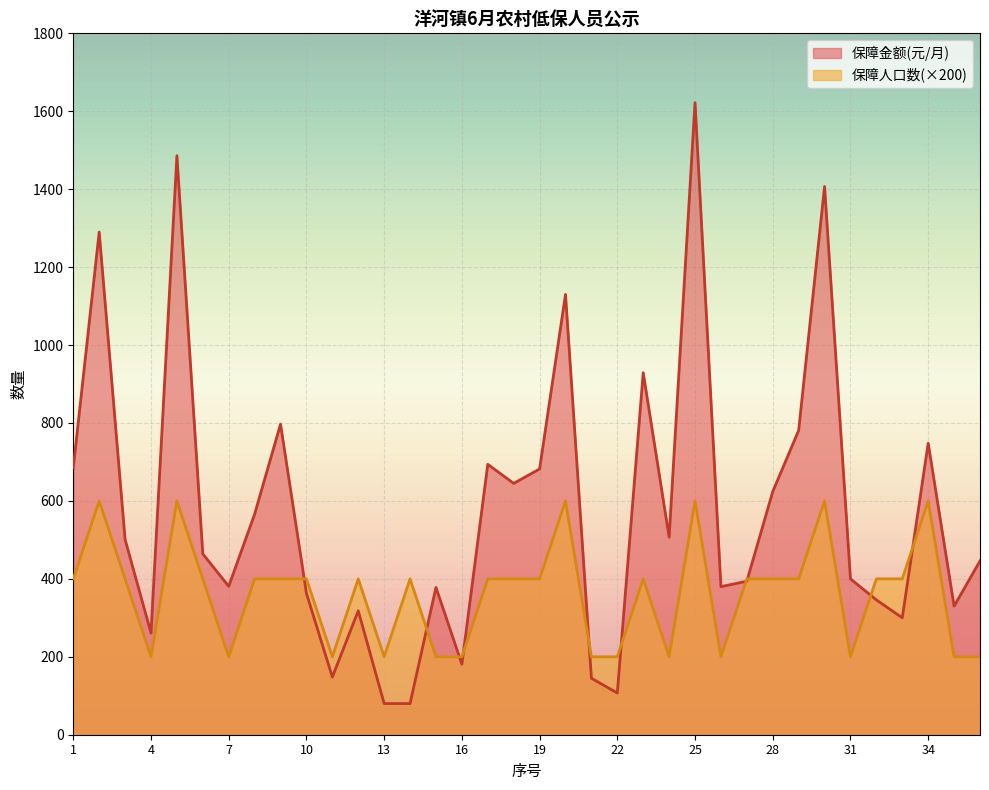

After their last crossing, which series has the higher values: 保障人口数 or 保障金额(元/月)?

保障金额(元/月)